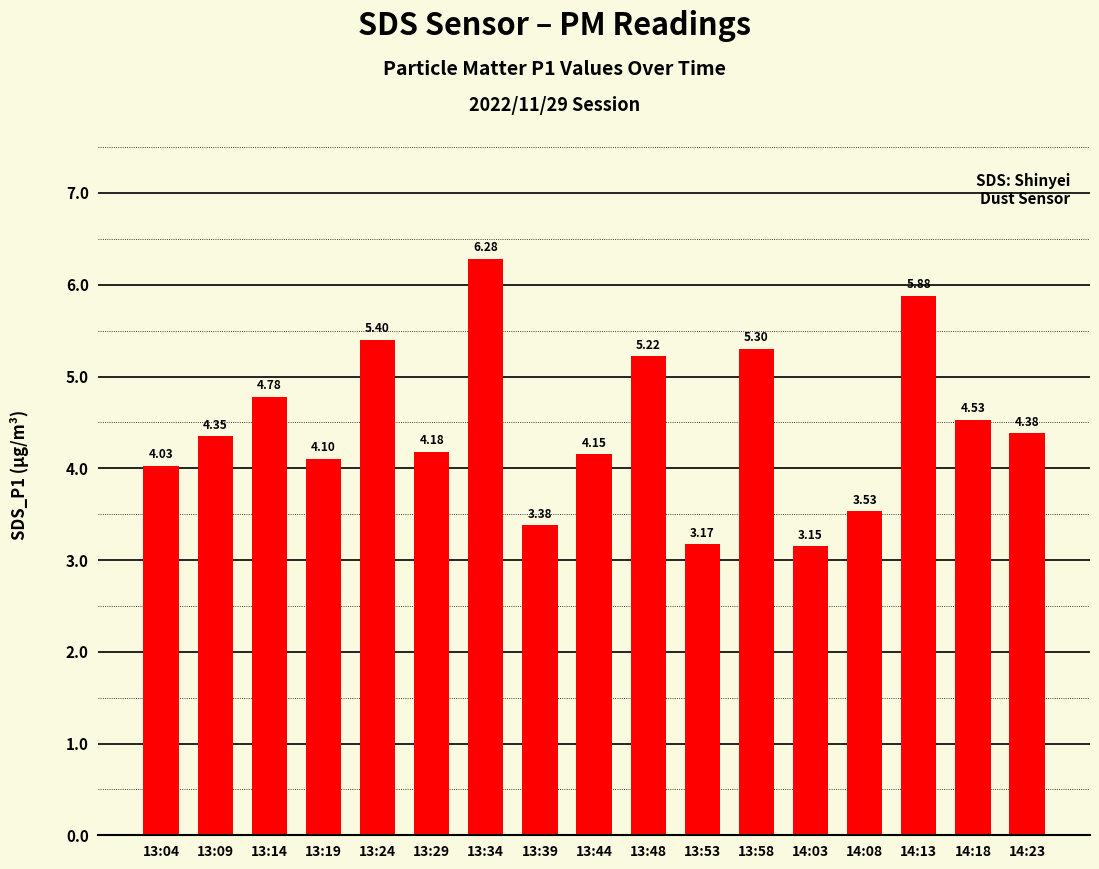

What is the change in value from 13:44 to 13:48?

+1.1